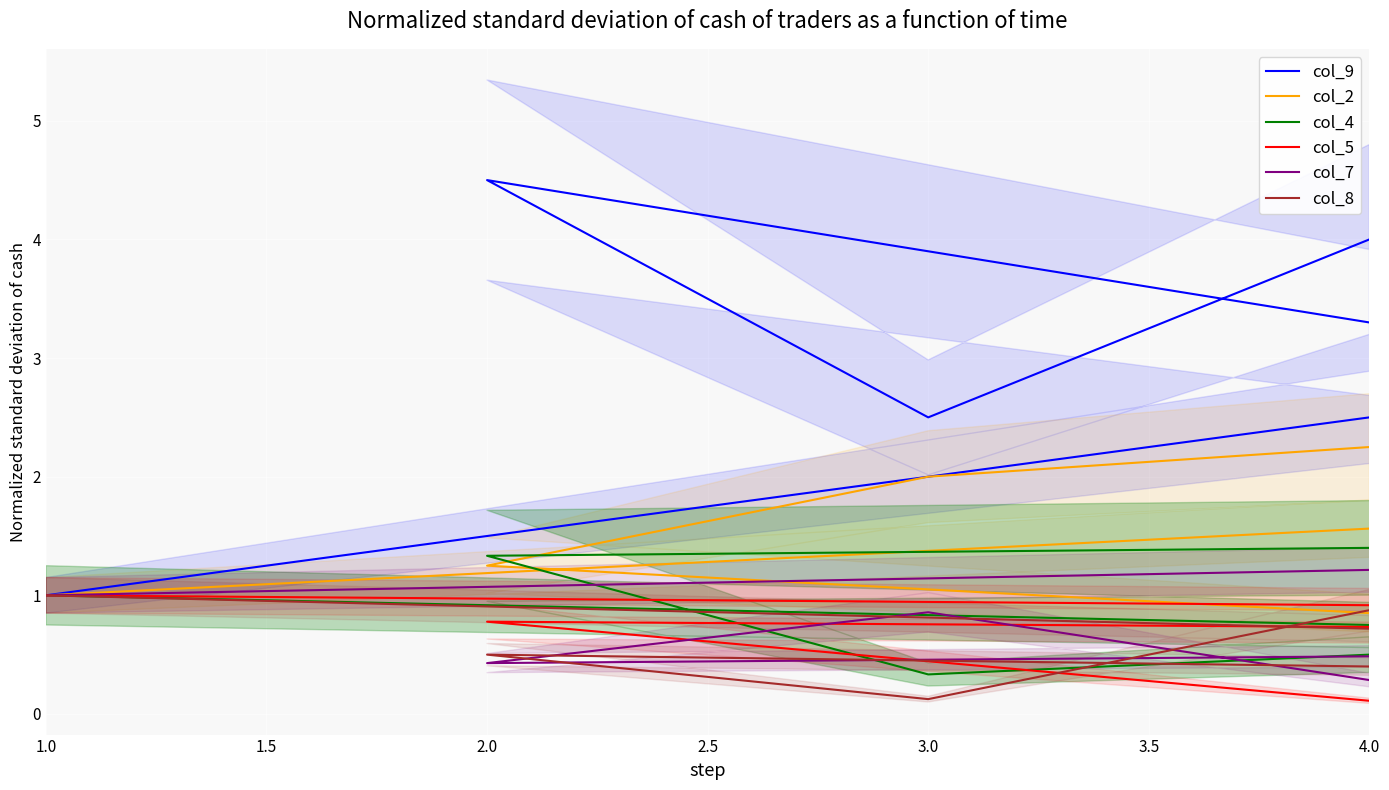

What is the sum of the col_8 values at 2.0 and 3.5?

0.6